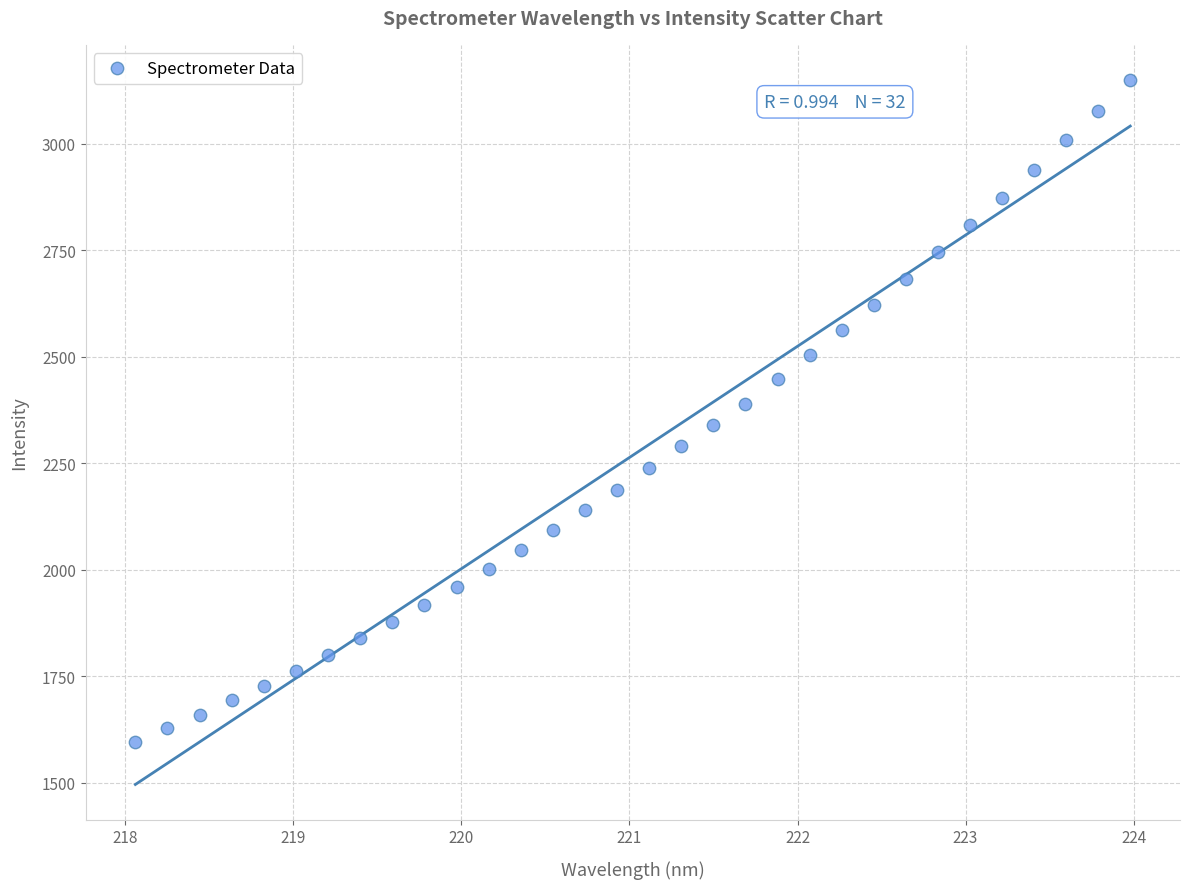

What is the range of X values (max minus min)?

5.9